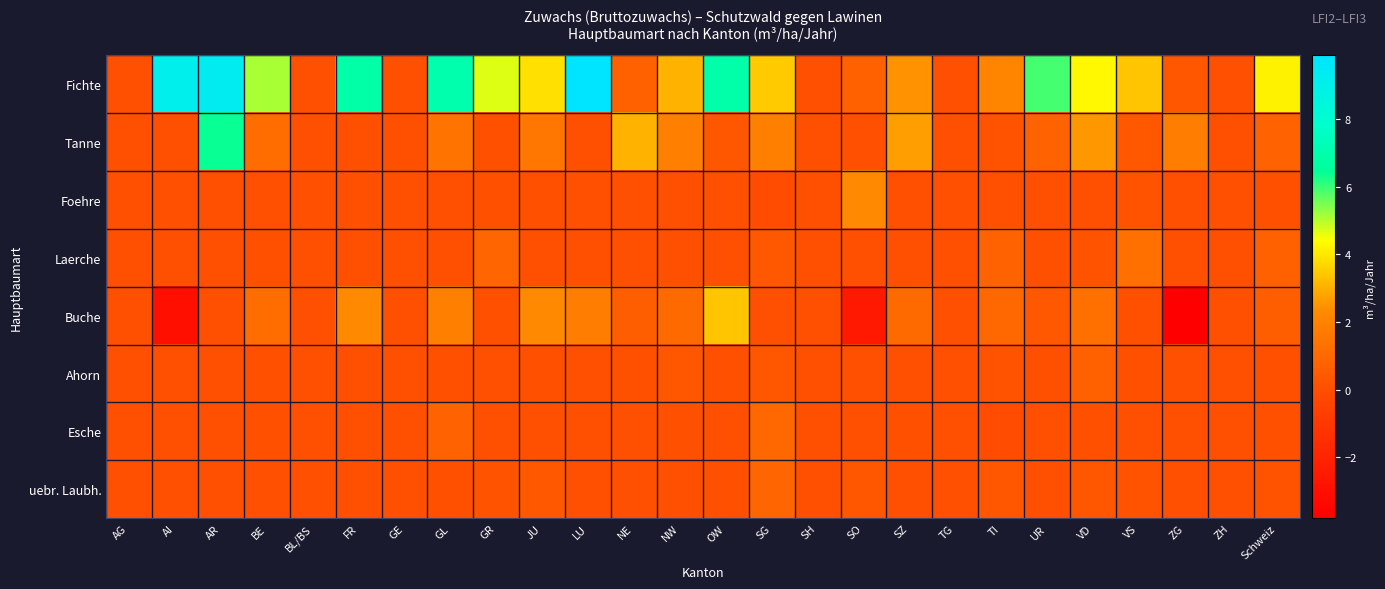

What is the total value across all series at FR?

9.1